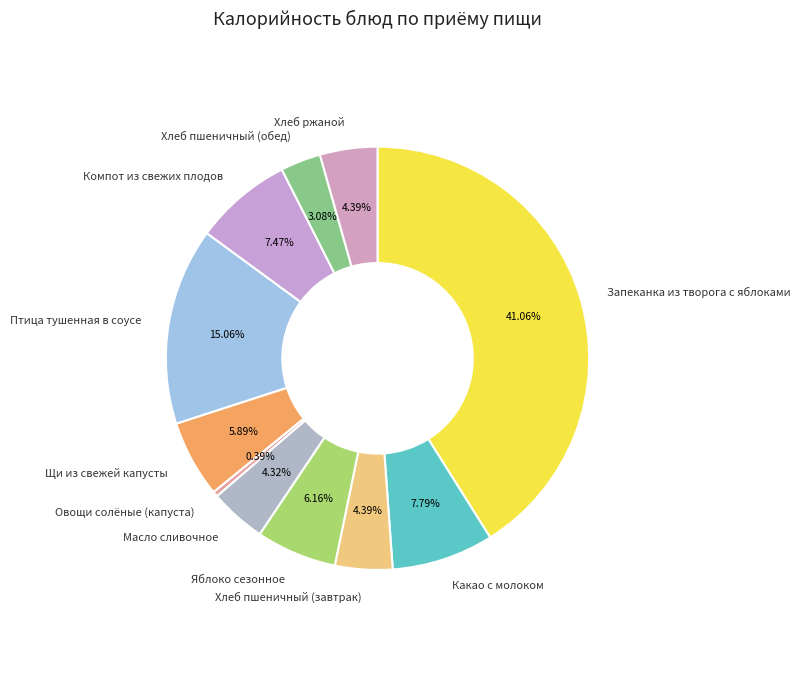

To the nearest percent, what is the combined percentage of Компот из свежих плодов and Птица тушенная в соусе?

23%